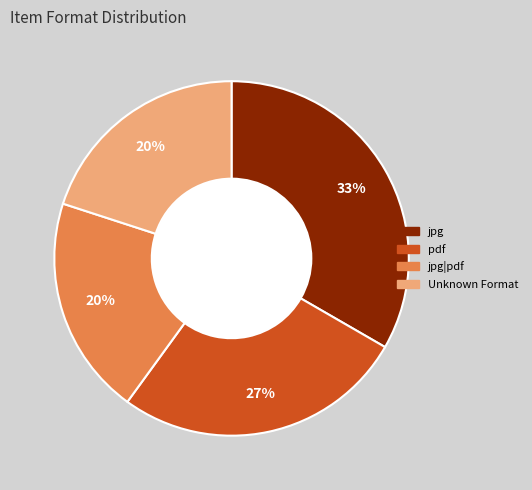

The Unknown Format slice represents 14% of the pie. True or false?

False